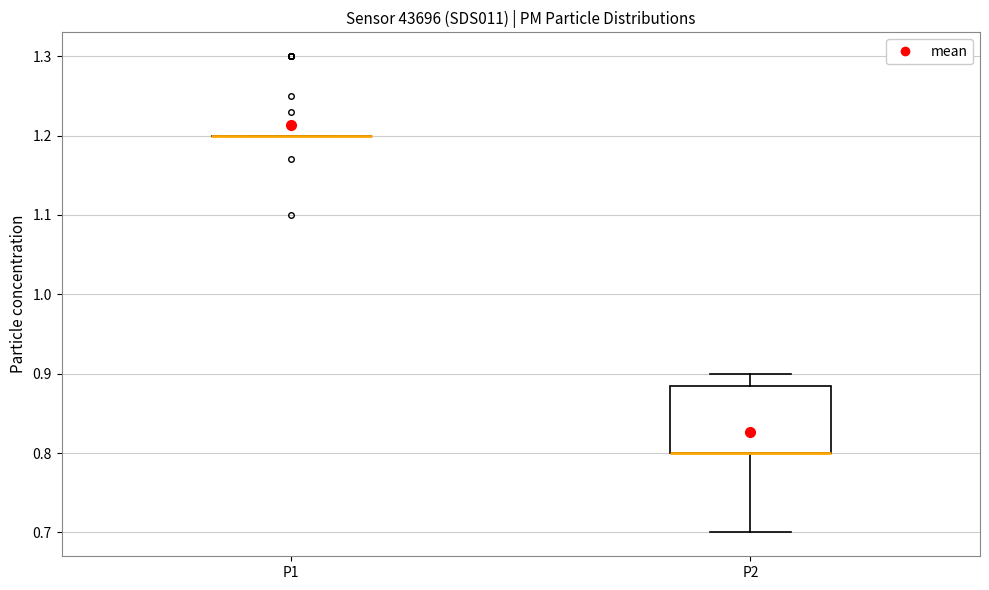

Where is the lower edge of the box for P2 on the y-axis? The values are not printed on the chart, so give them approximately, as read against the axis.

0.80